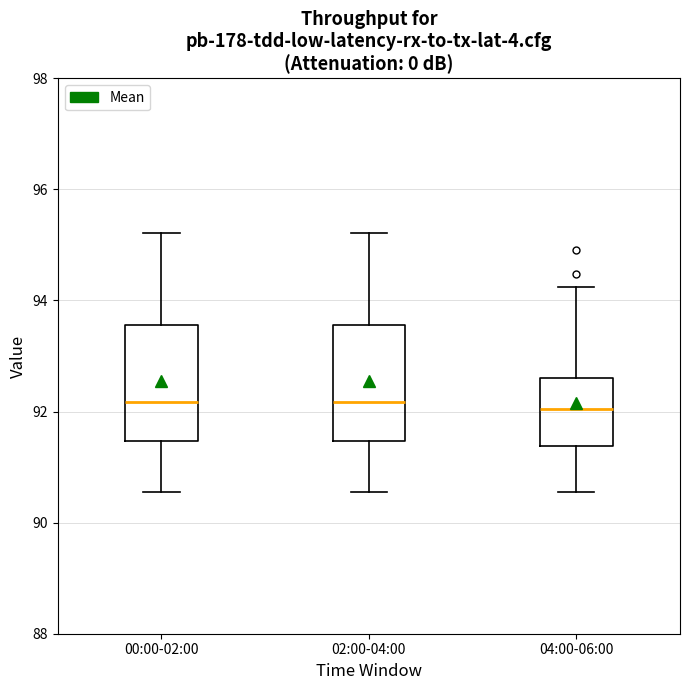

Reading left to right, transcribe this box plot: for each box, give where its median line is, the range the box spans, and where its two whiskers end, as read against the y-axis. The values are not printed on the chart, so give them approximately, as read against the axis.

00:00-02:00: median 92.2, box 91.4 to 93.6, whiskers 90.6 to 95.2
02:00-04:00: median 92.2, box 91.4 to 93.6, whiskers 90.6 to 95.2
04:00-06:00: median 92.0, box 91.4 to 92.6, whiskers 90.6 to 94.2